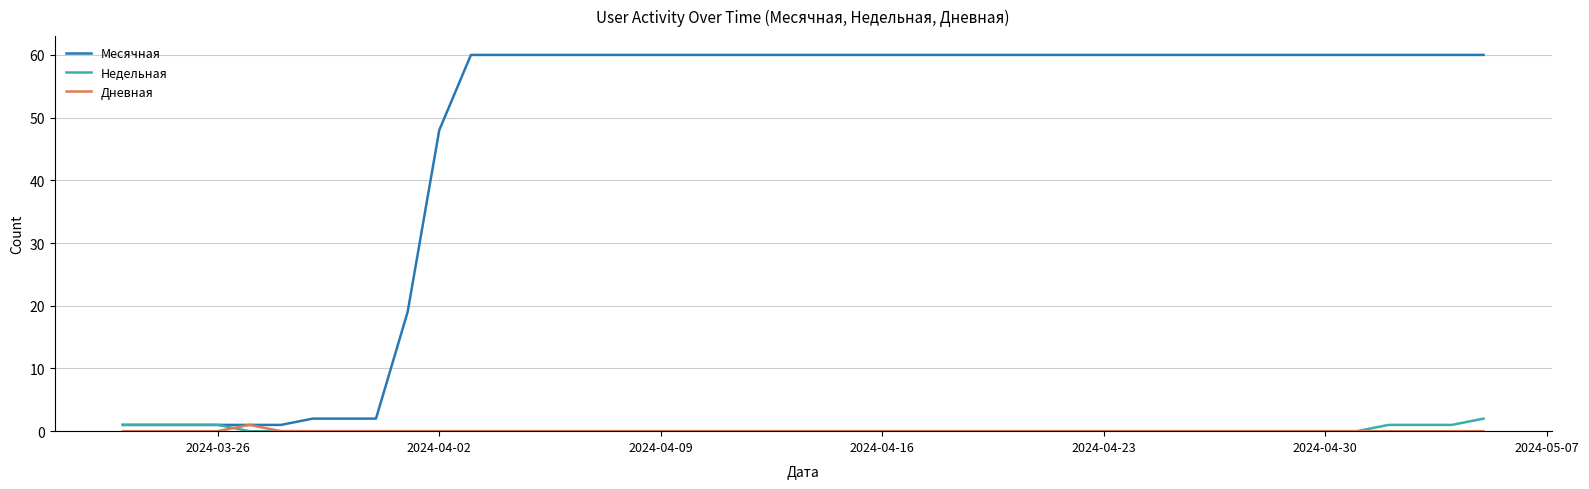

Which series has the largest range (max minus min)?

Месячная